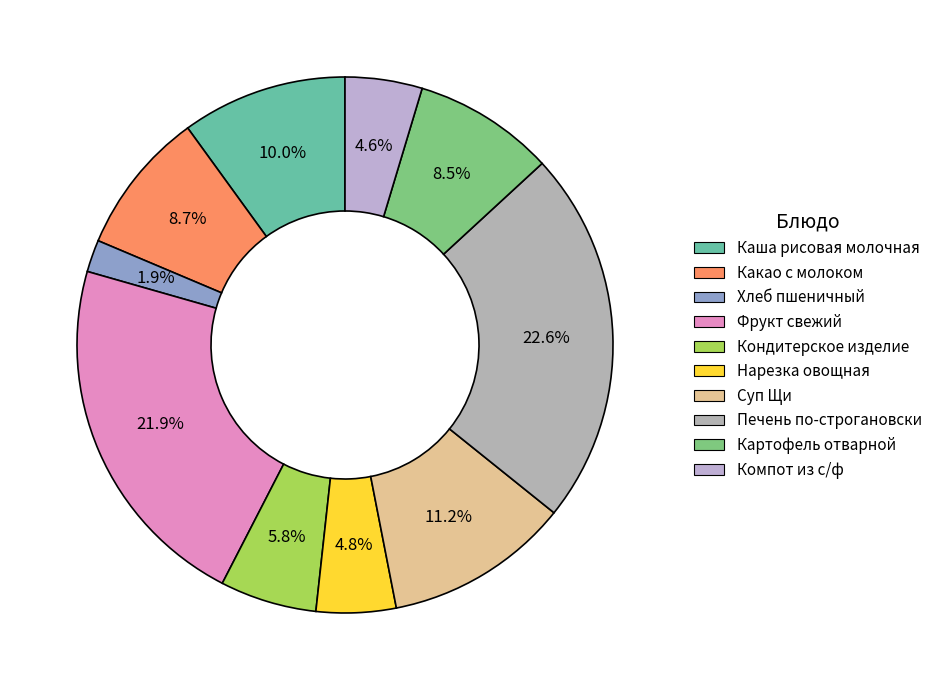

True or false: Кондитерское изделие accounts for 1% of the total.

False